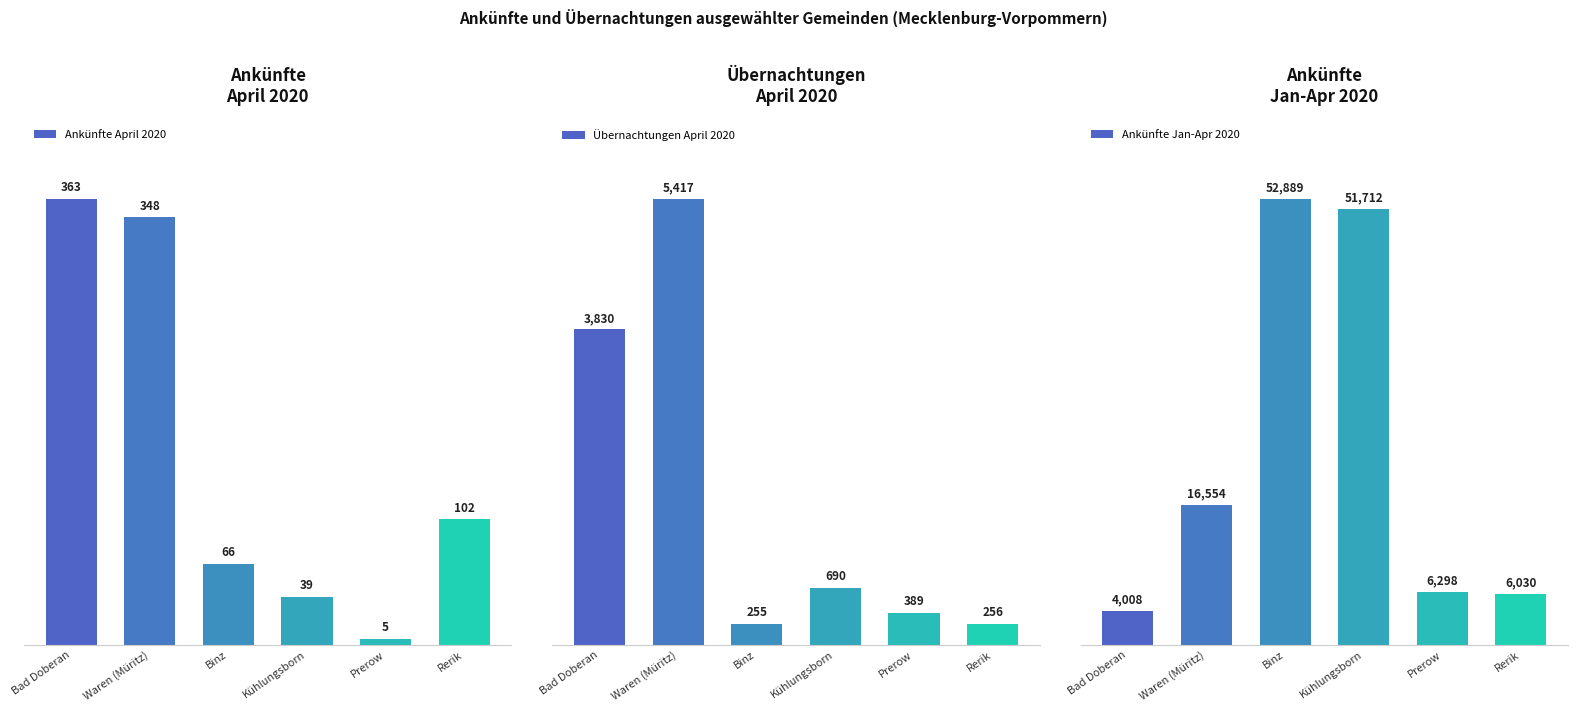

What are all the series names shown in the legend?

Ankünfte April 2020, Übernachtungen April 2020, Ankünfte Jan-Apr 2020